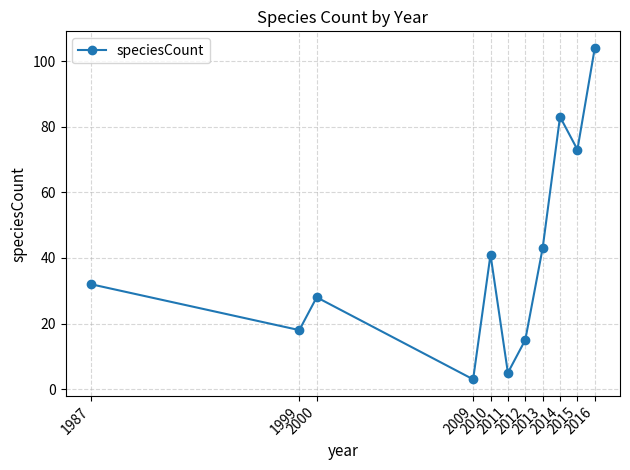

Where is the data nearest to the value 53?

2013